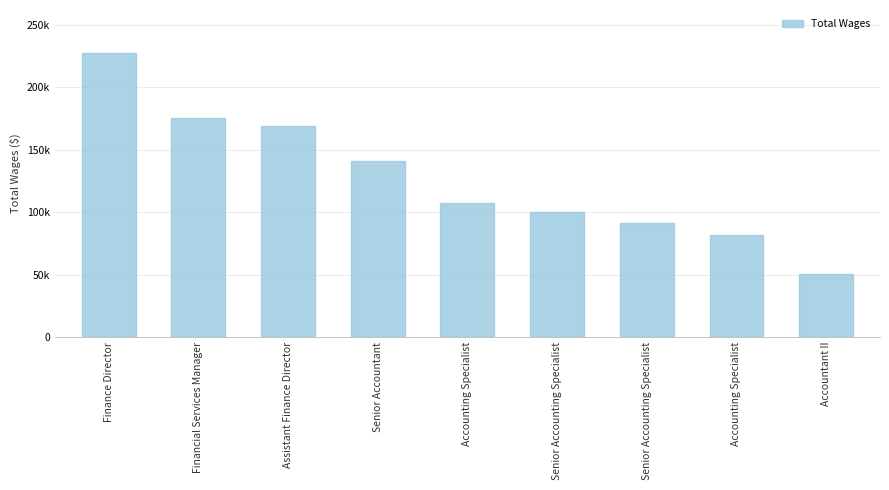

Approximately how many times larger is the value at Senior Accountant compared to Financial Services Manager?

0.8